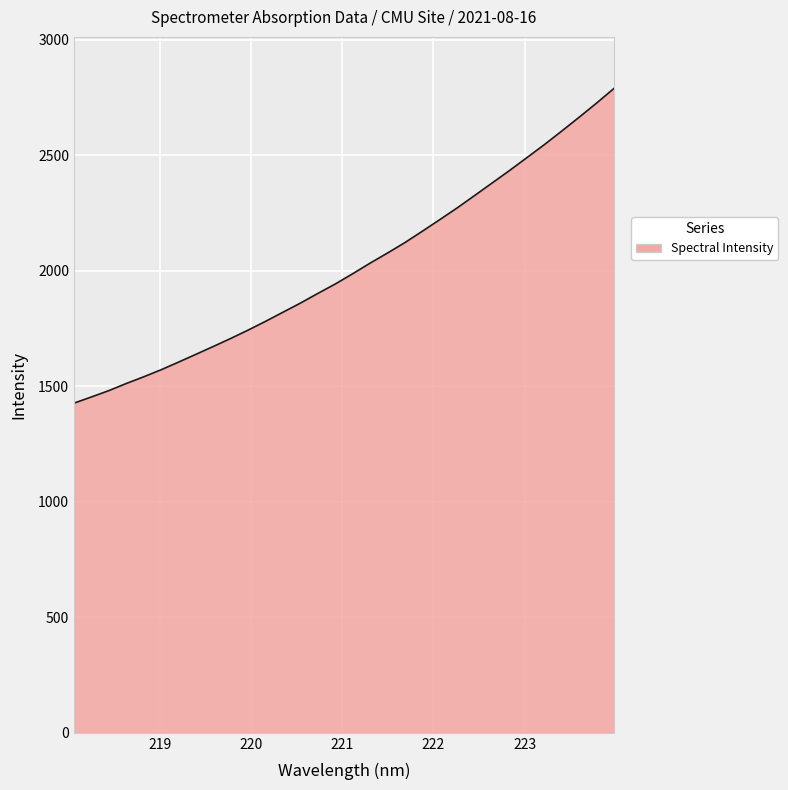

What is the minimum value shown in the chart?

1426.9